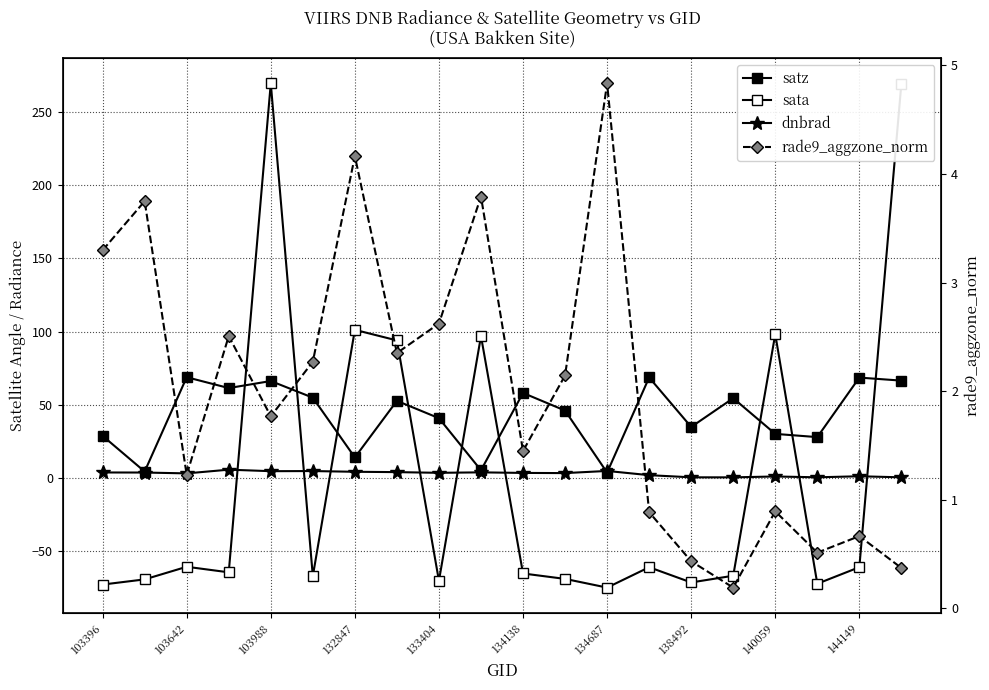

Which series changed the most between 134138 and 138492?

satz